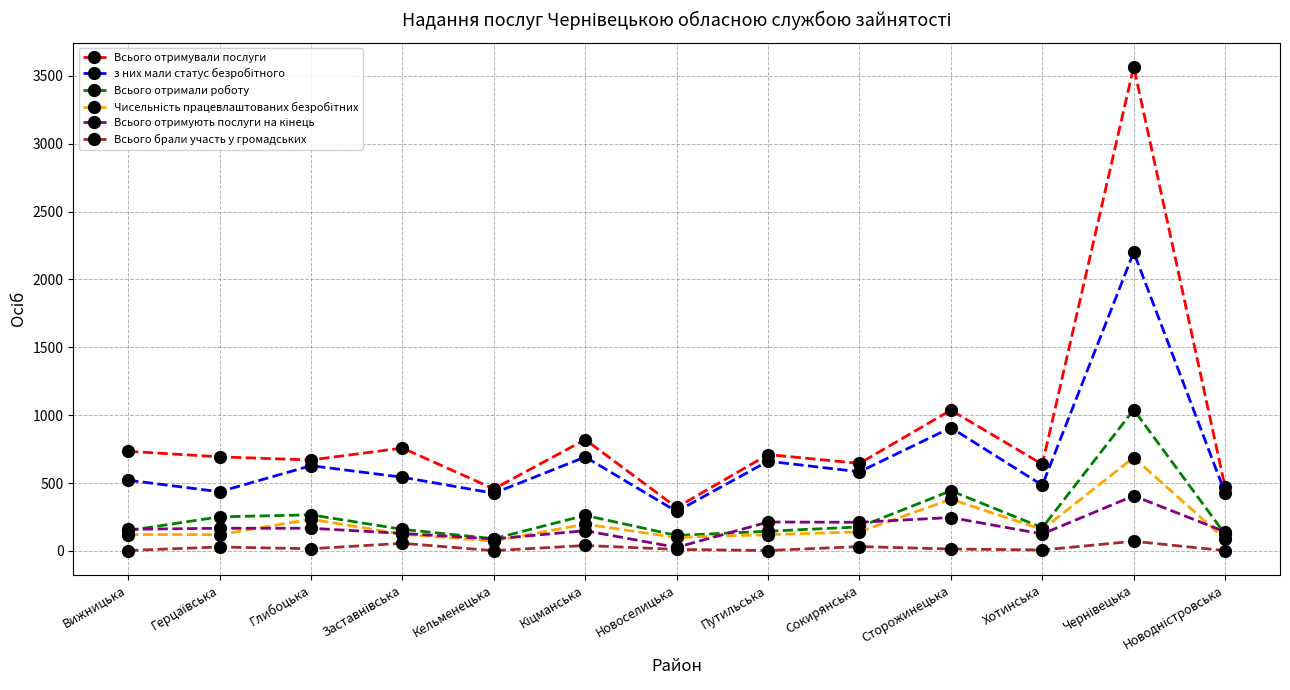

What is the maximum value for Всього отримали роботу?

1040